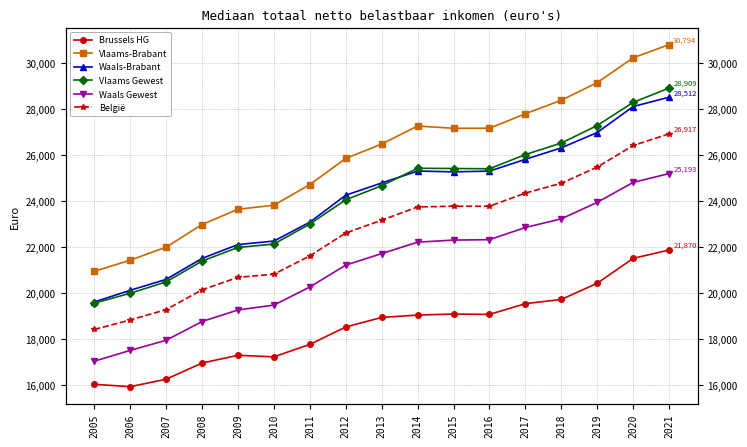

How many interior local peaks does the Vlaams Gewest series have?

1